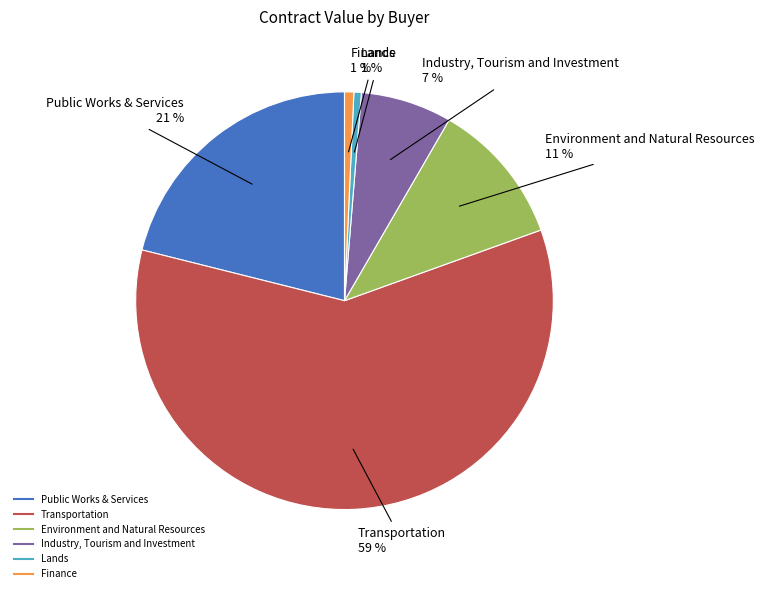

Count the number of slices in the pie.

6